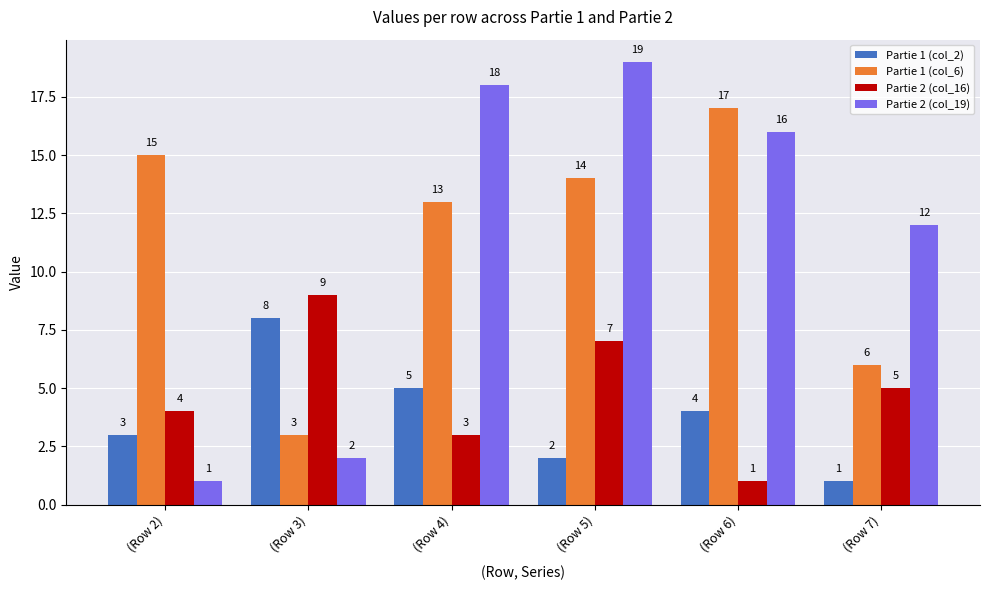

List the labels in order of Partie 2 (col_16) value, largest first.

(Row 3), (Row 5), (Row 7), (Row 2), (Row 4), (Row 6)